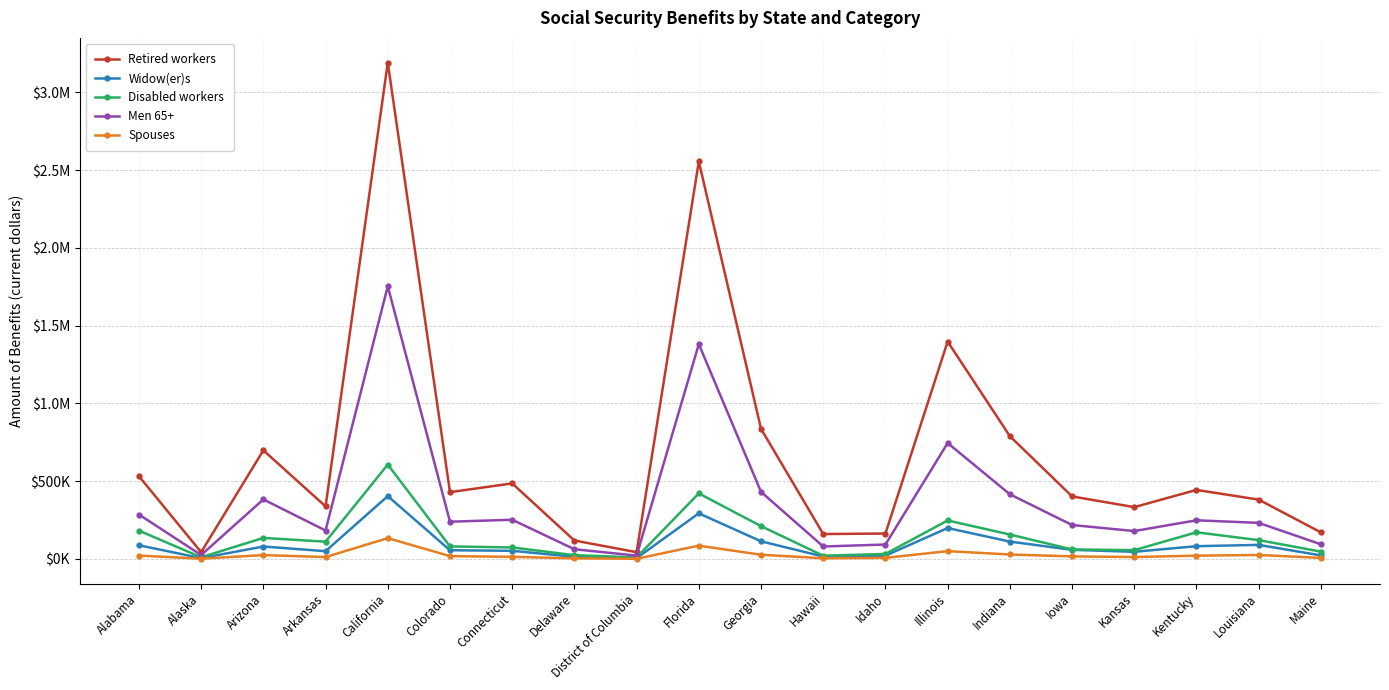

The Retired workers series shows 337867 at Arkansas. True or false?

True